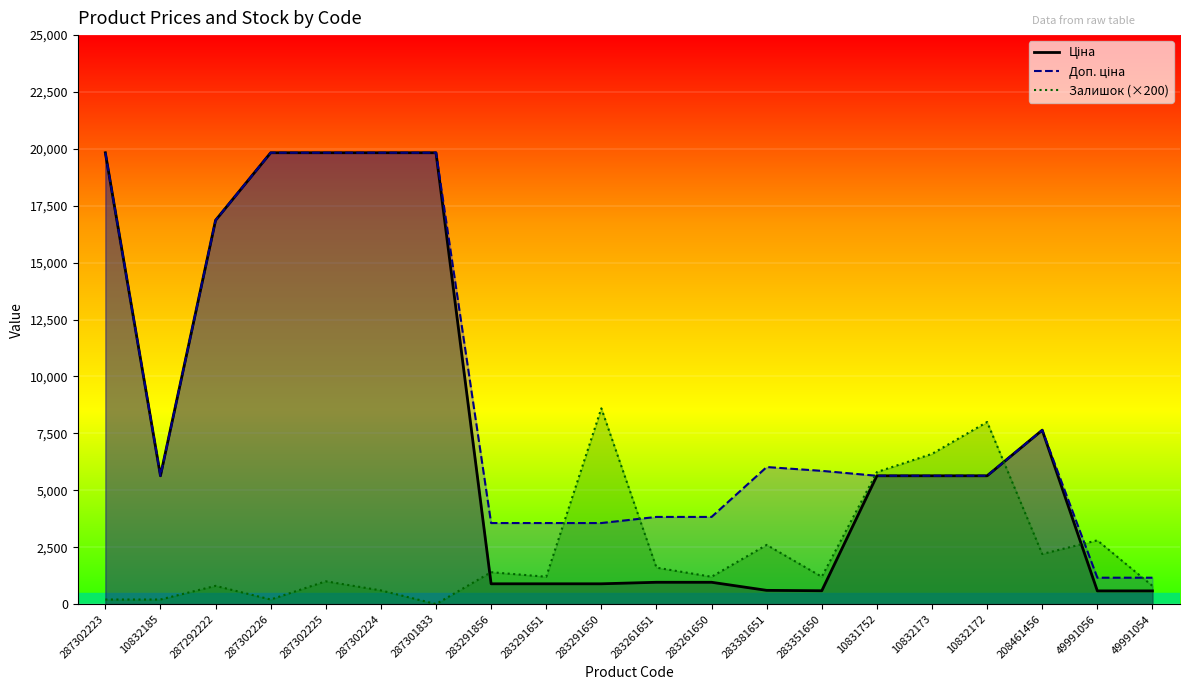

What is the average value of the Залишок series?

2350.0